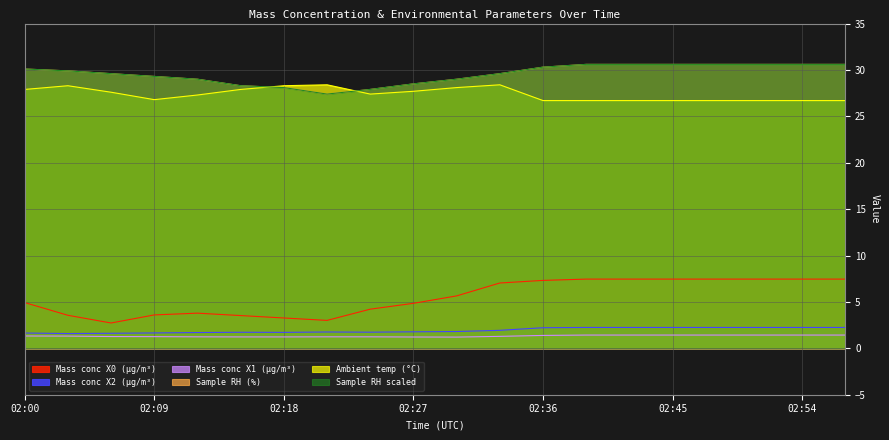

What is the minimum value for Sample RH scaled?

27.4